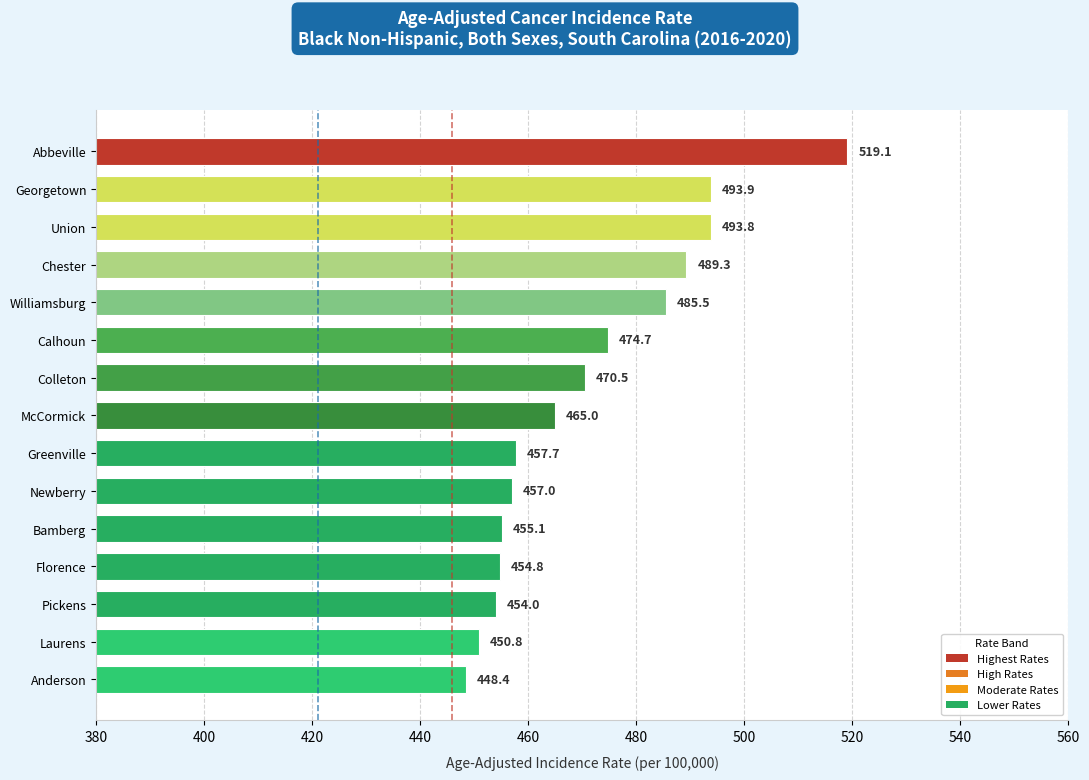

Rank the categories by value from lowest to highest.

Anderson, Laurens, Pickens, Florence, Bamberg, Newberry, Greenville, McCormick, Colleton, Calhoun, Williamsburg, Chester, Union, Georgetown, Abbeville